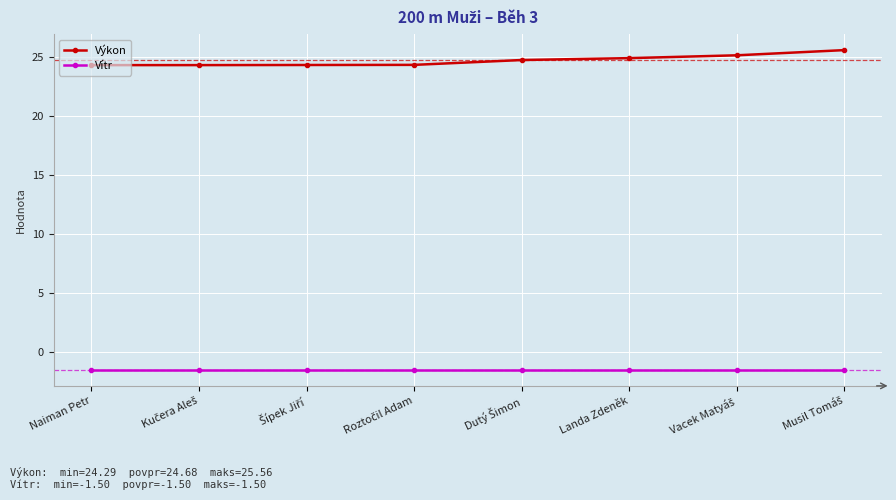

Is it true that Vítr equals -2.5 at Landa Zdeněk?

False